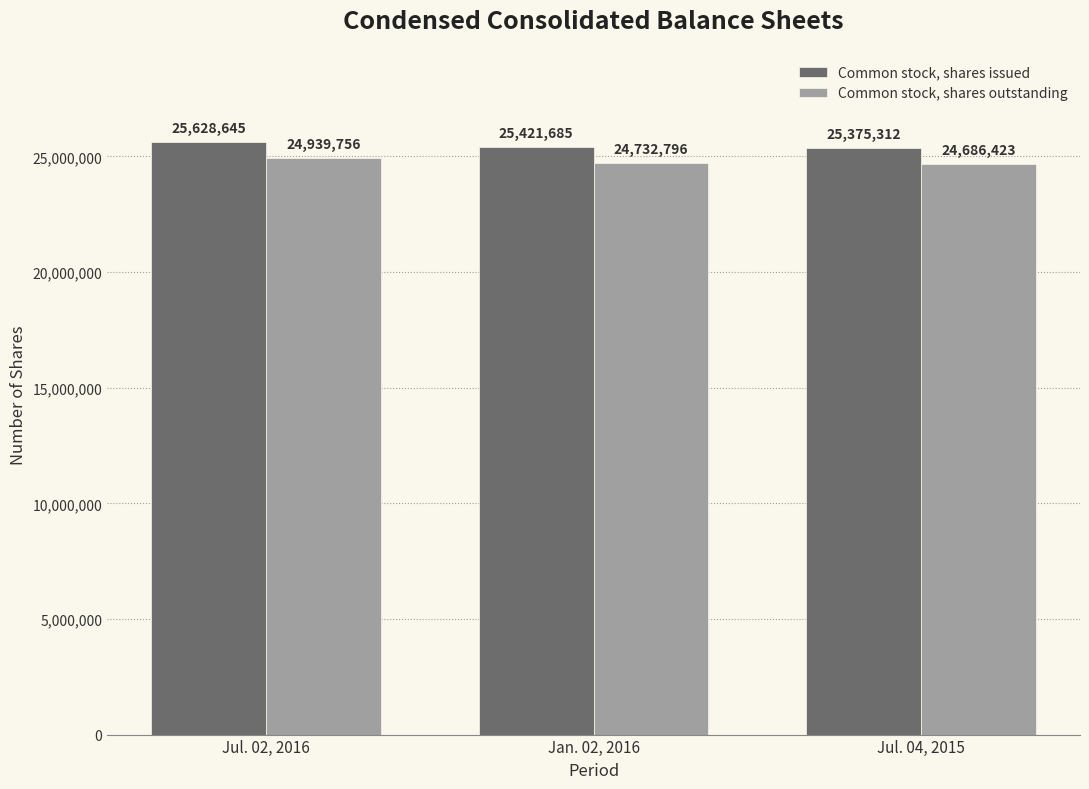

What is the approximate value of Common stock, shares issued at Jul. 04, 2015?

25375312